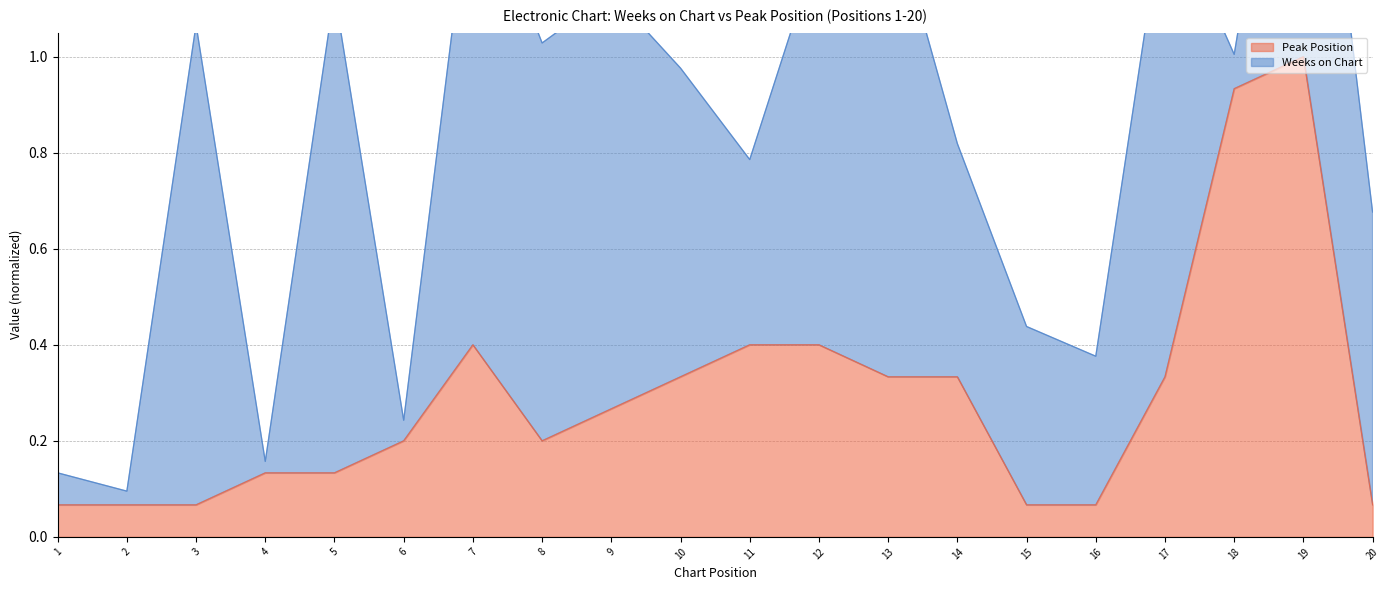

What is the maximum value for Peak Position?

1.0